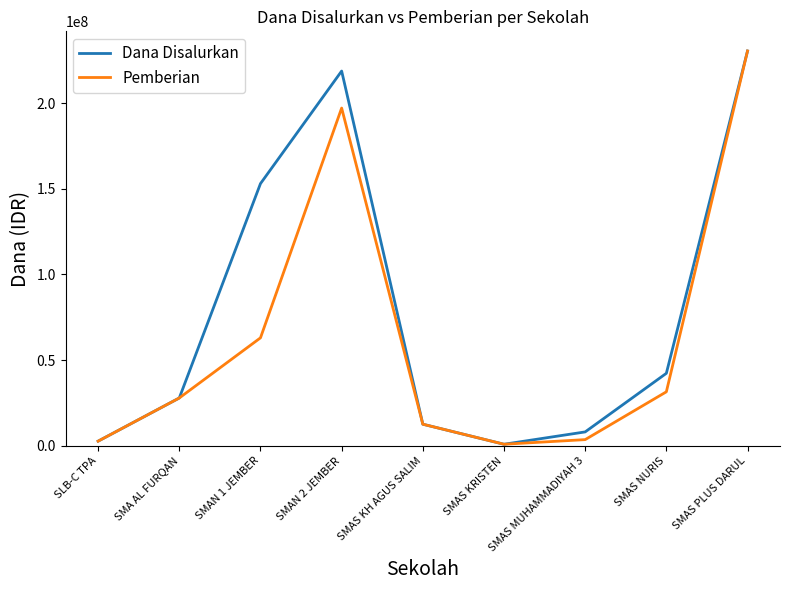

Does the chart display data point markers on the line(s)?

No